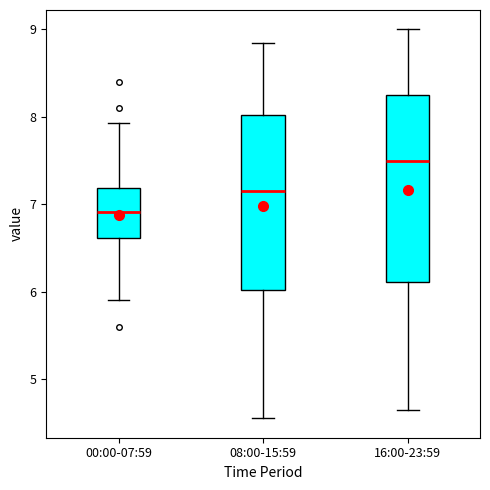

Which box's median line is the highest?

16:00-23:59